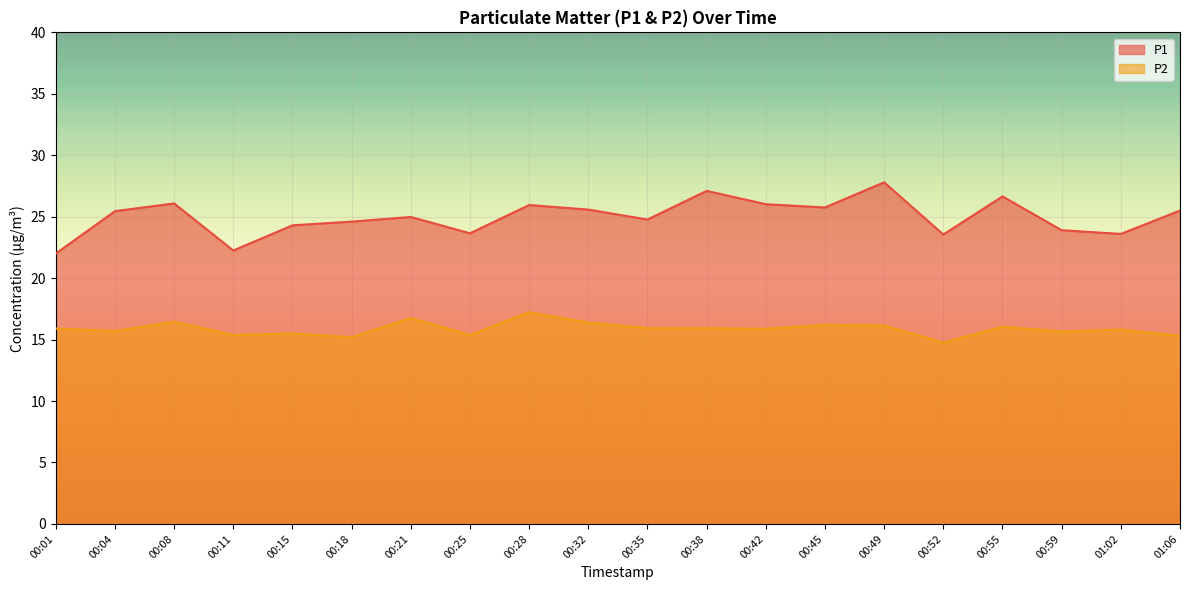

Which has a higher value, 00:08 or 00:45?

00:08